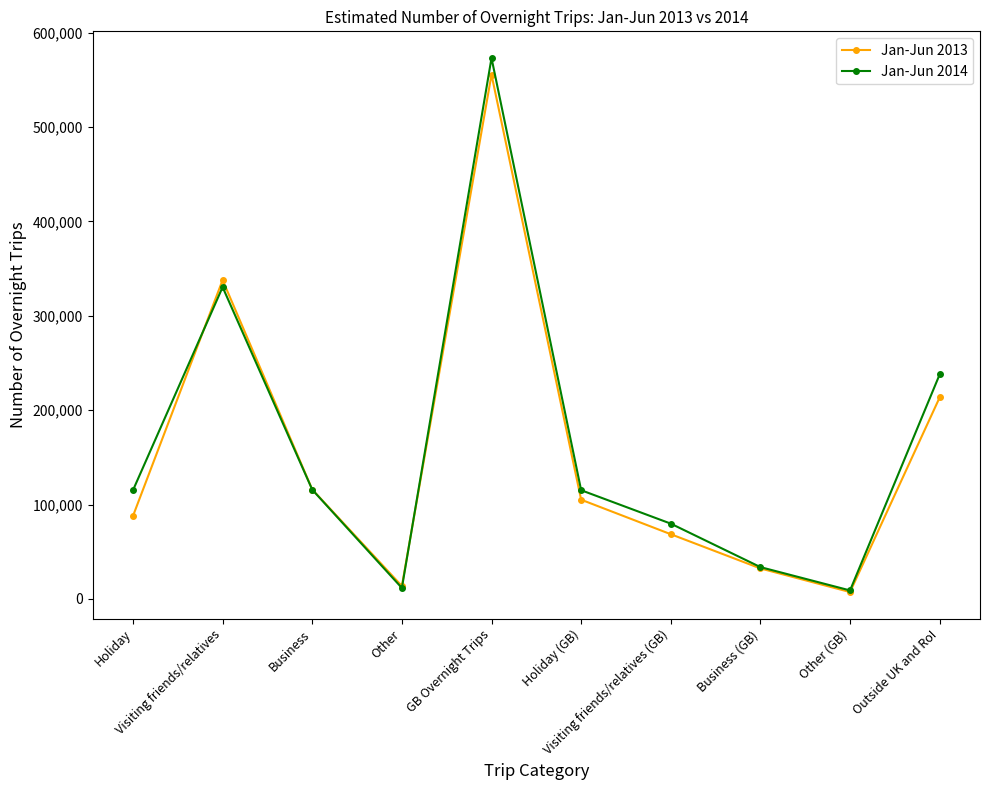

What is the label of the 9th point from the right?

Visiting friends/relatives